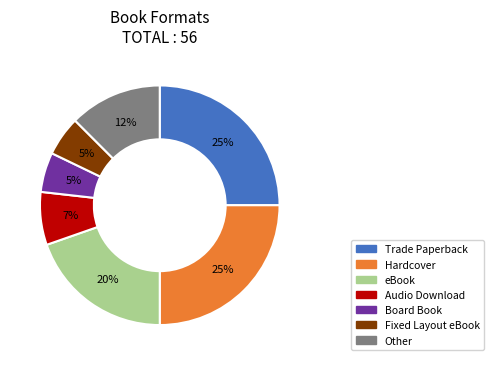

Is it true that Audio Download is 7% of the pie?

True